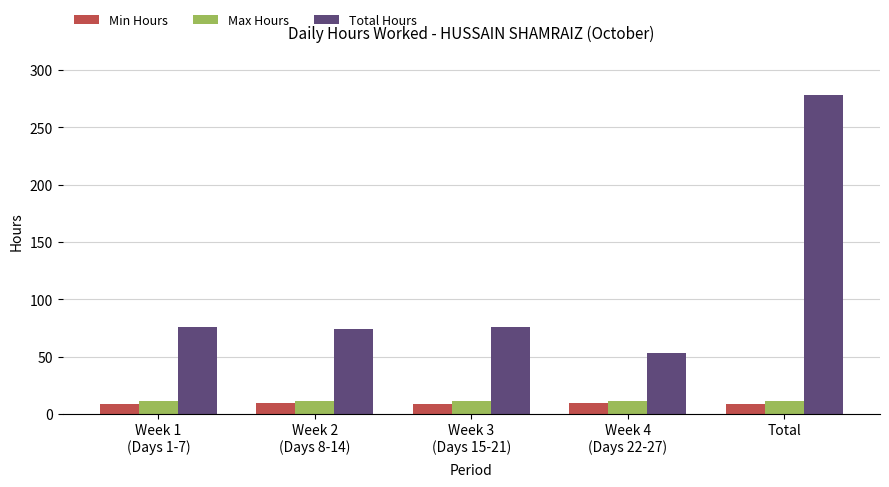

How many data points does each series have?

5